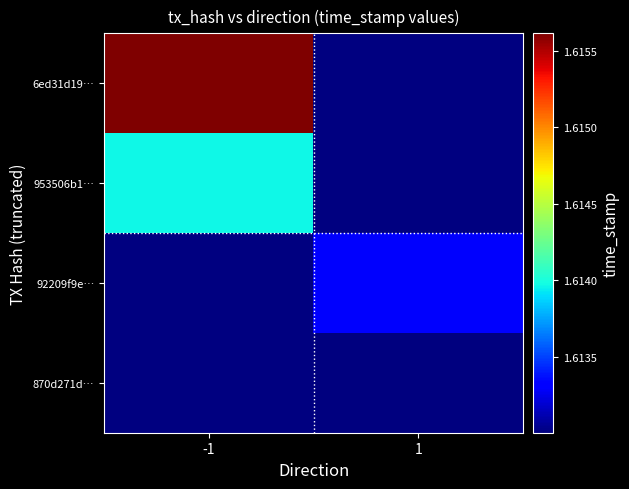

Where is 953506b1… nearest to the value 1613969247?

-1